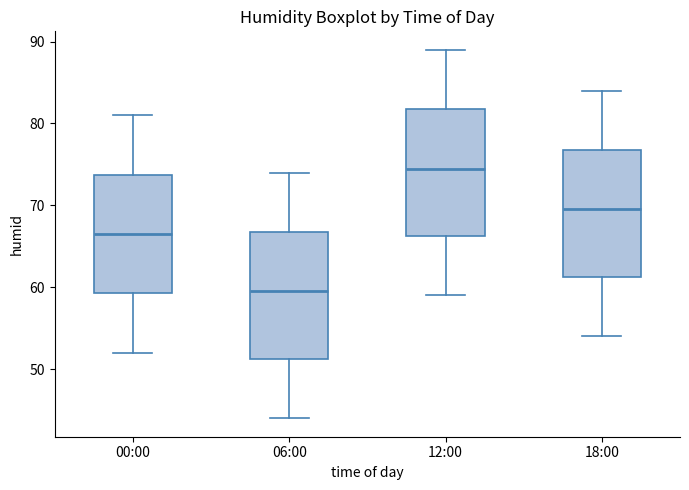

Reading left to right, transcribe this box plot: for each box, give where its median line is, the range the box spans, and where its two whiskers end, as read against the y-axis. The values are not printed on the chart, so give them approximately, as read against the axis.

00:00: median 67, box 59 to 74, whiskers 52 to 81
06:00: median 60, box 51 to 67, whiskers 44 to 74
12:00: median 75, box 66 to 82, whiskers 59 to 89
18:00: median 70, box 61 to 77, whiskers 54 to 84